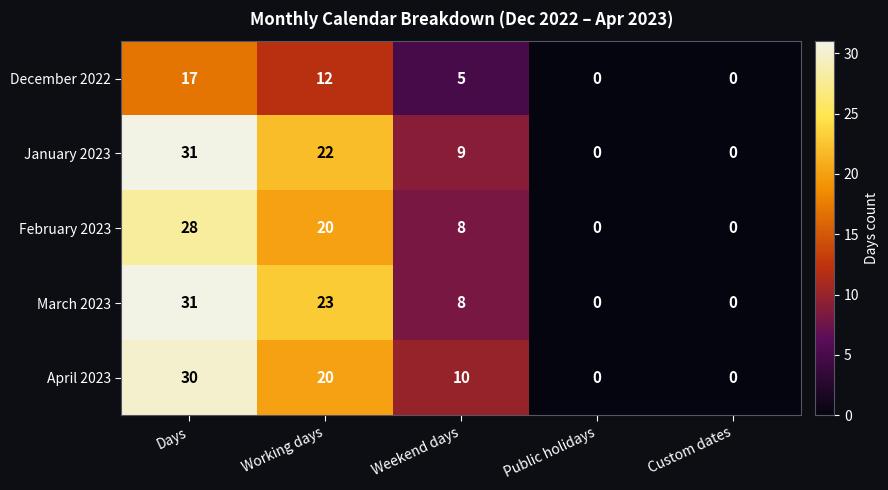

Reading right to left, what are all the values shown in this chart?

December 2022: 0	0	5	12	17
January 2023: 0	0	9	22	31
February 2023: 0	0	8	20	28
March 2023: 0	0	8	23	31
April 2023: 0	0	10	20	30